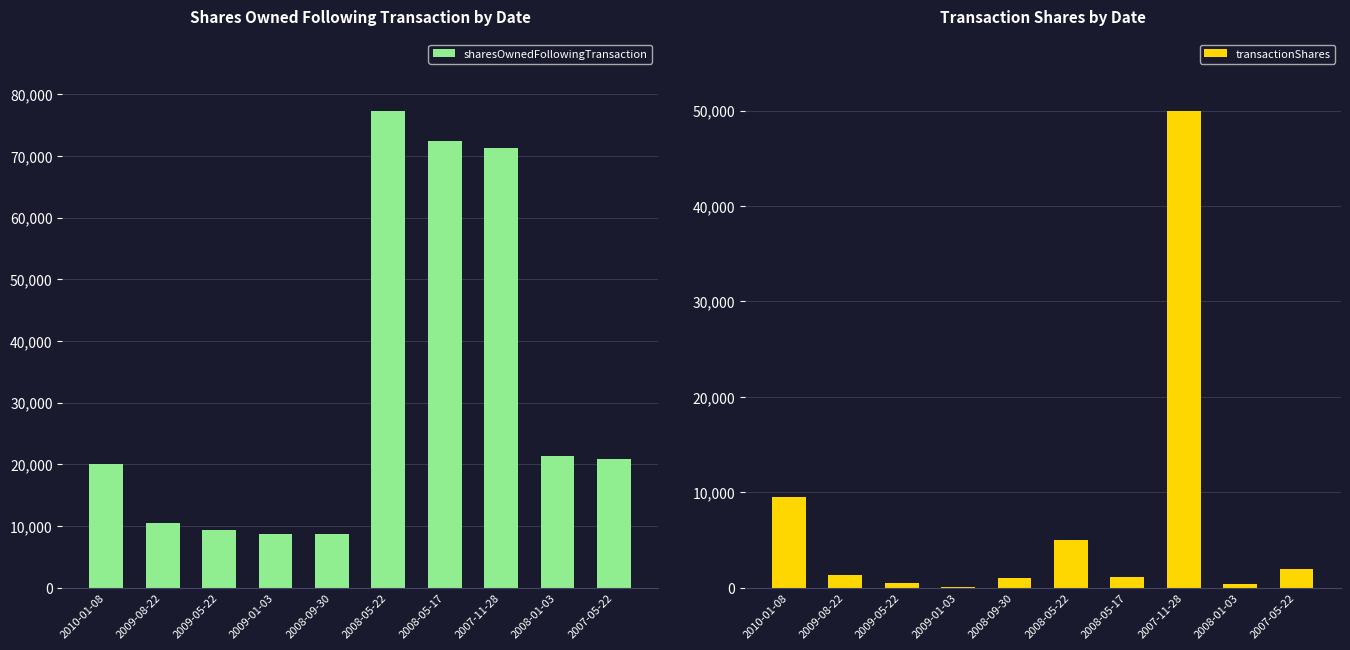

What position from the right is 2010-01-08?

10